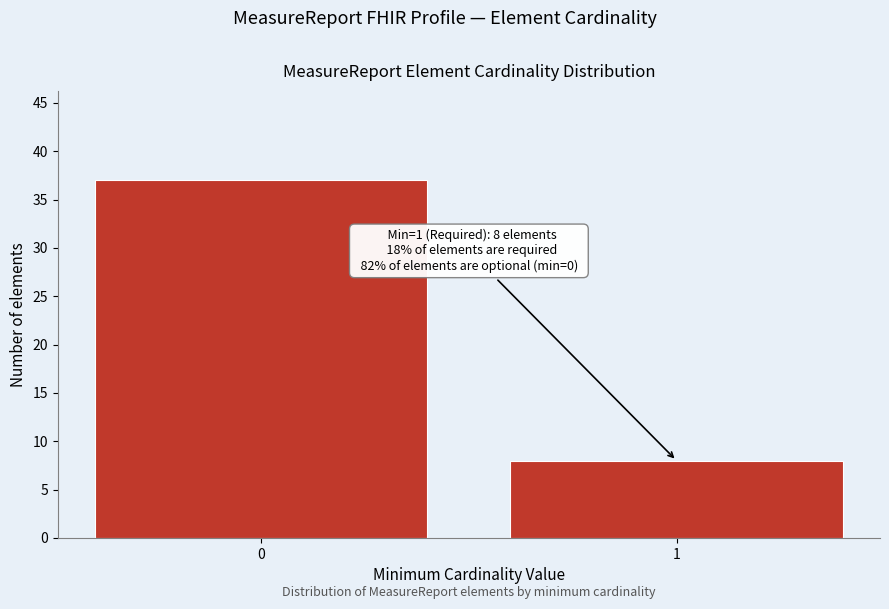

Reading right to left, list all the values displayed in this chart.

8	37